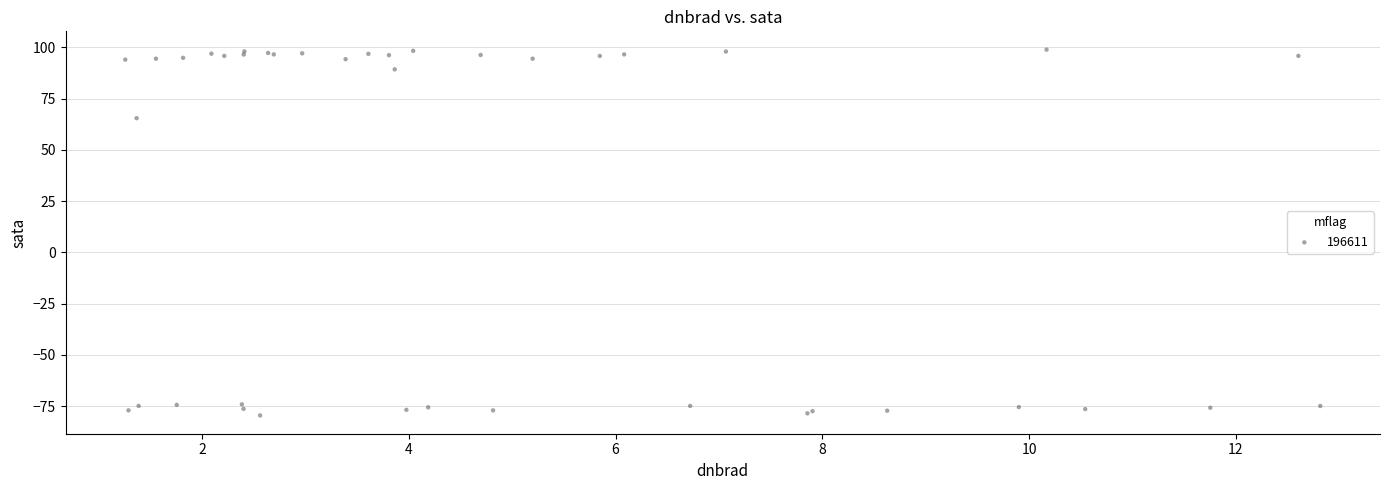

What Y value in the scatter plot is closest to 9?

65.5